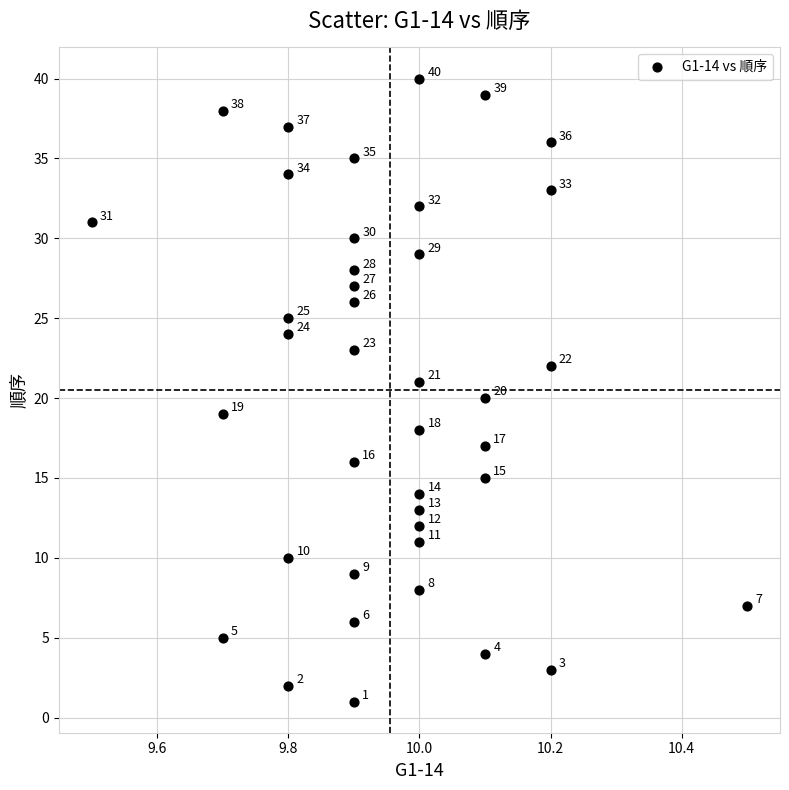

What is the range of Y values (max minus min)?

39